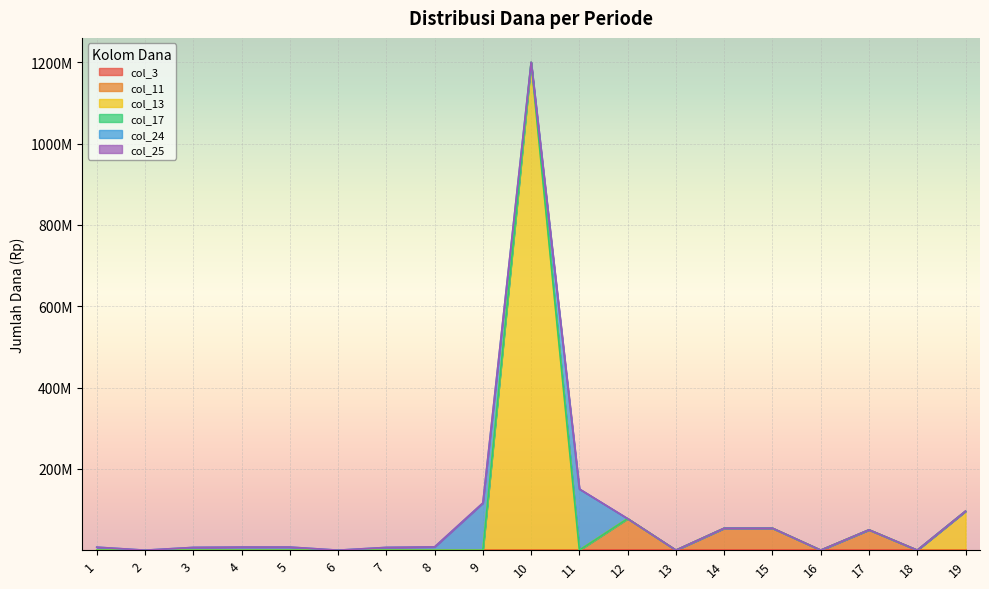

What is the difference between the second highest and minimum values in the col_24 series?

116000000